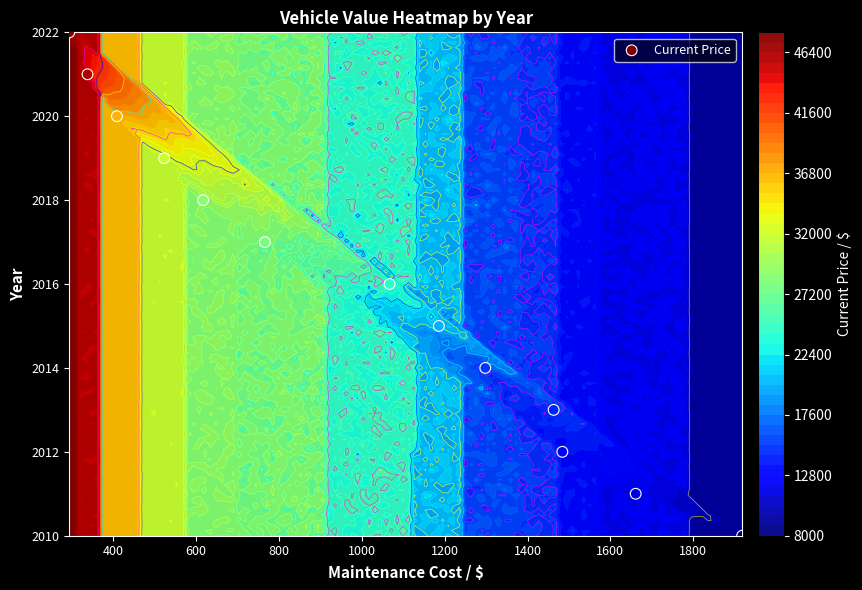

How many series are shown in this chart?

1